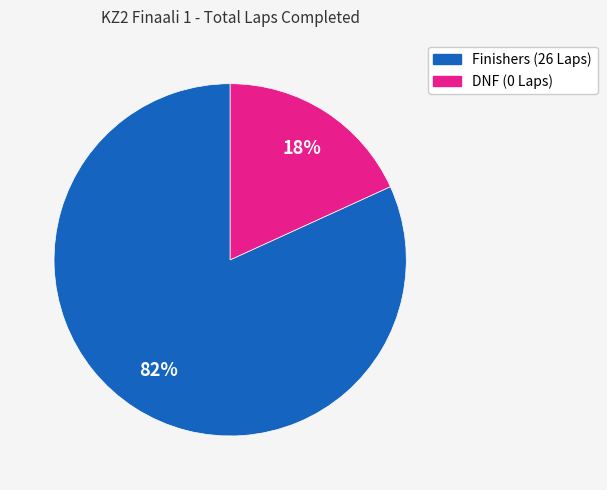

Is there any slice that represents more than half of the pie?

Yes